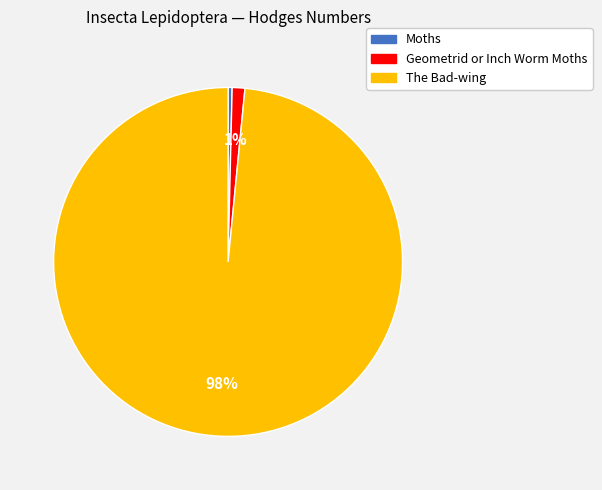

To the nearest percent, what is the combined percentage of The Bad-wing and Moths?

99%